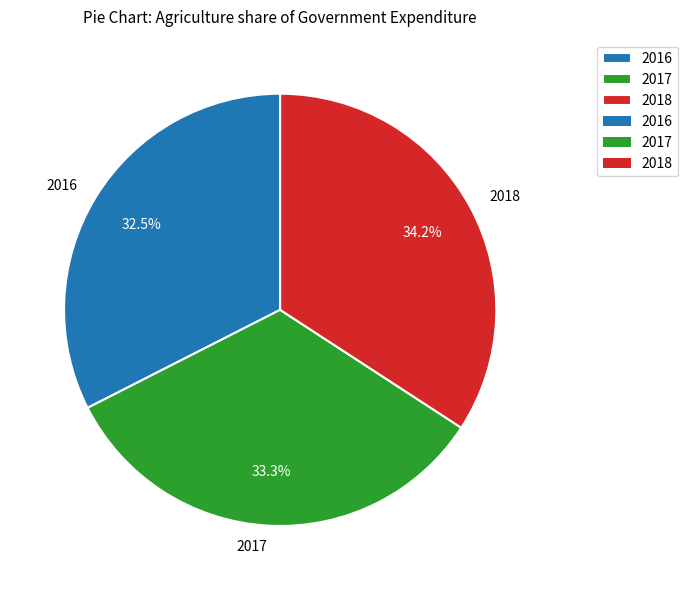

Which slice is the largest?

2018